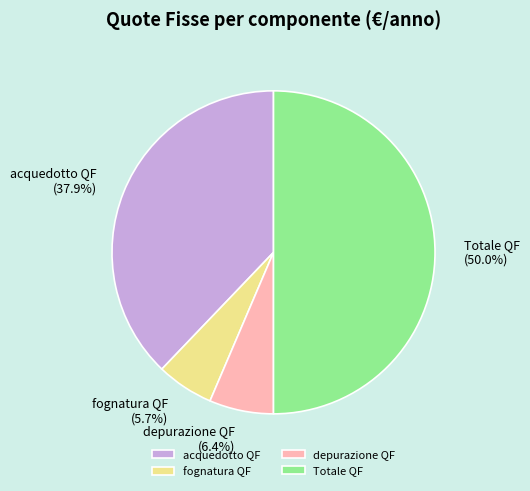

Combined, do Totale QF and fognatura QF account for over 50%?

Yes